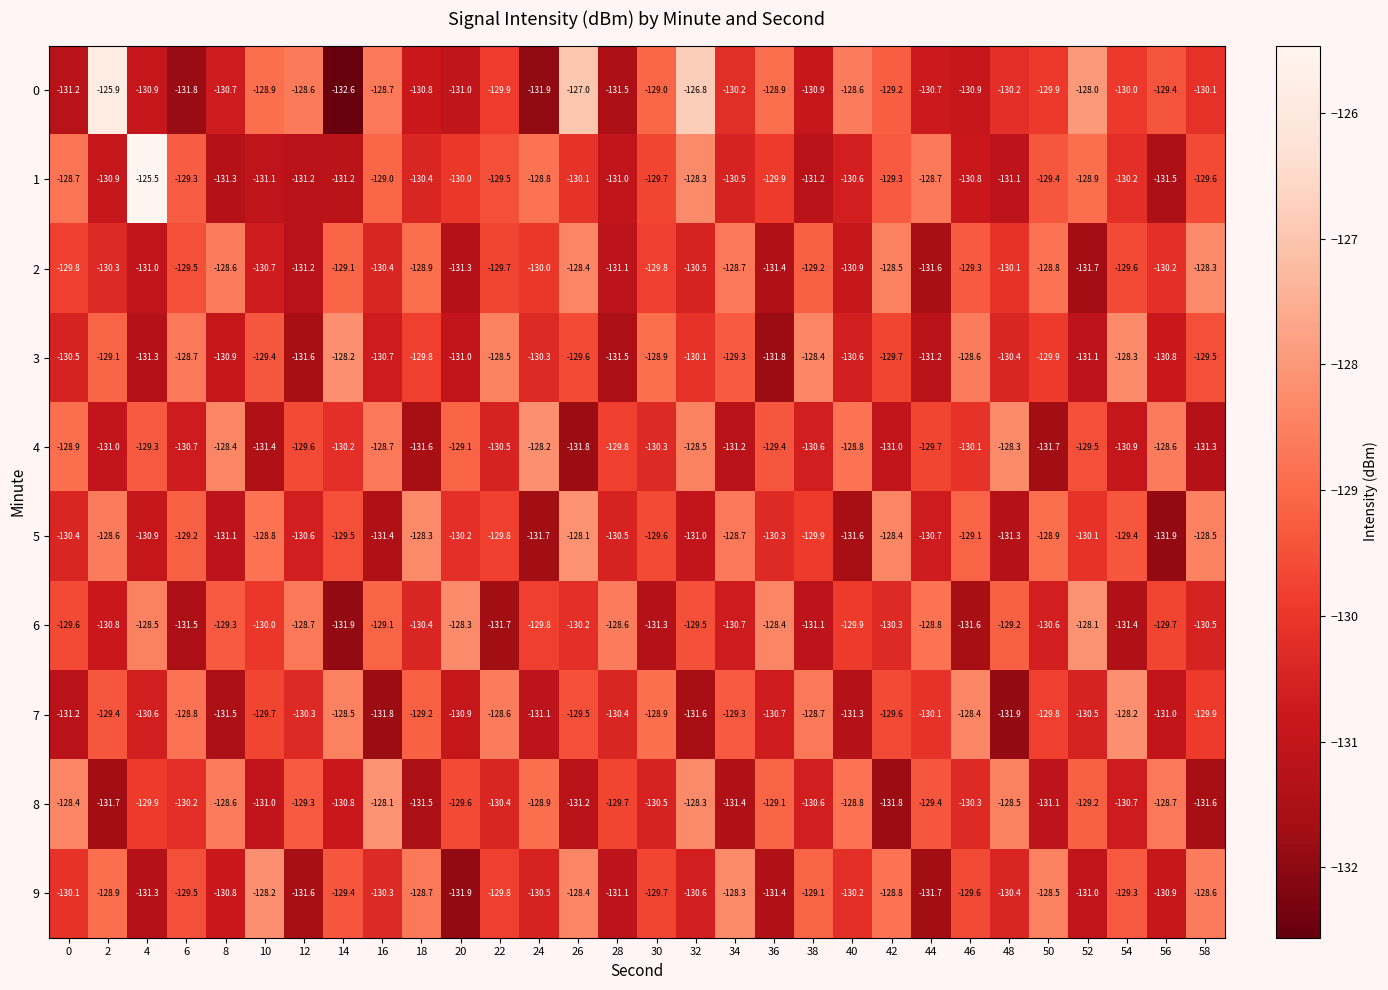

Which series has the largest total across all categories?

0